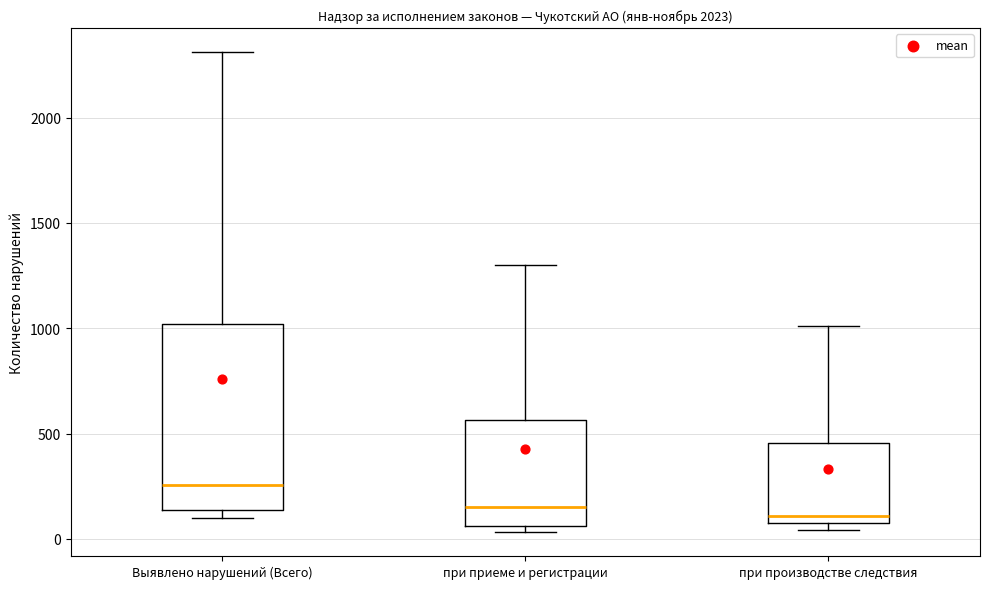

Where does the median line of the box for Выявлено нарушений (Всего) sit on the y-axis? The values are not printed on the chart, so give them approximately, as read against the axis.

250